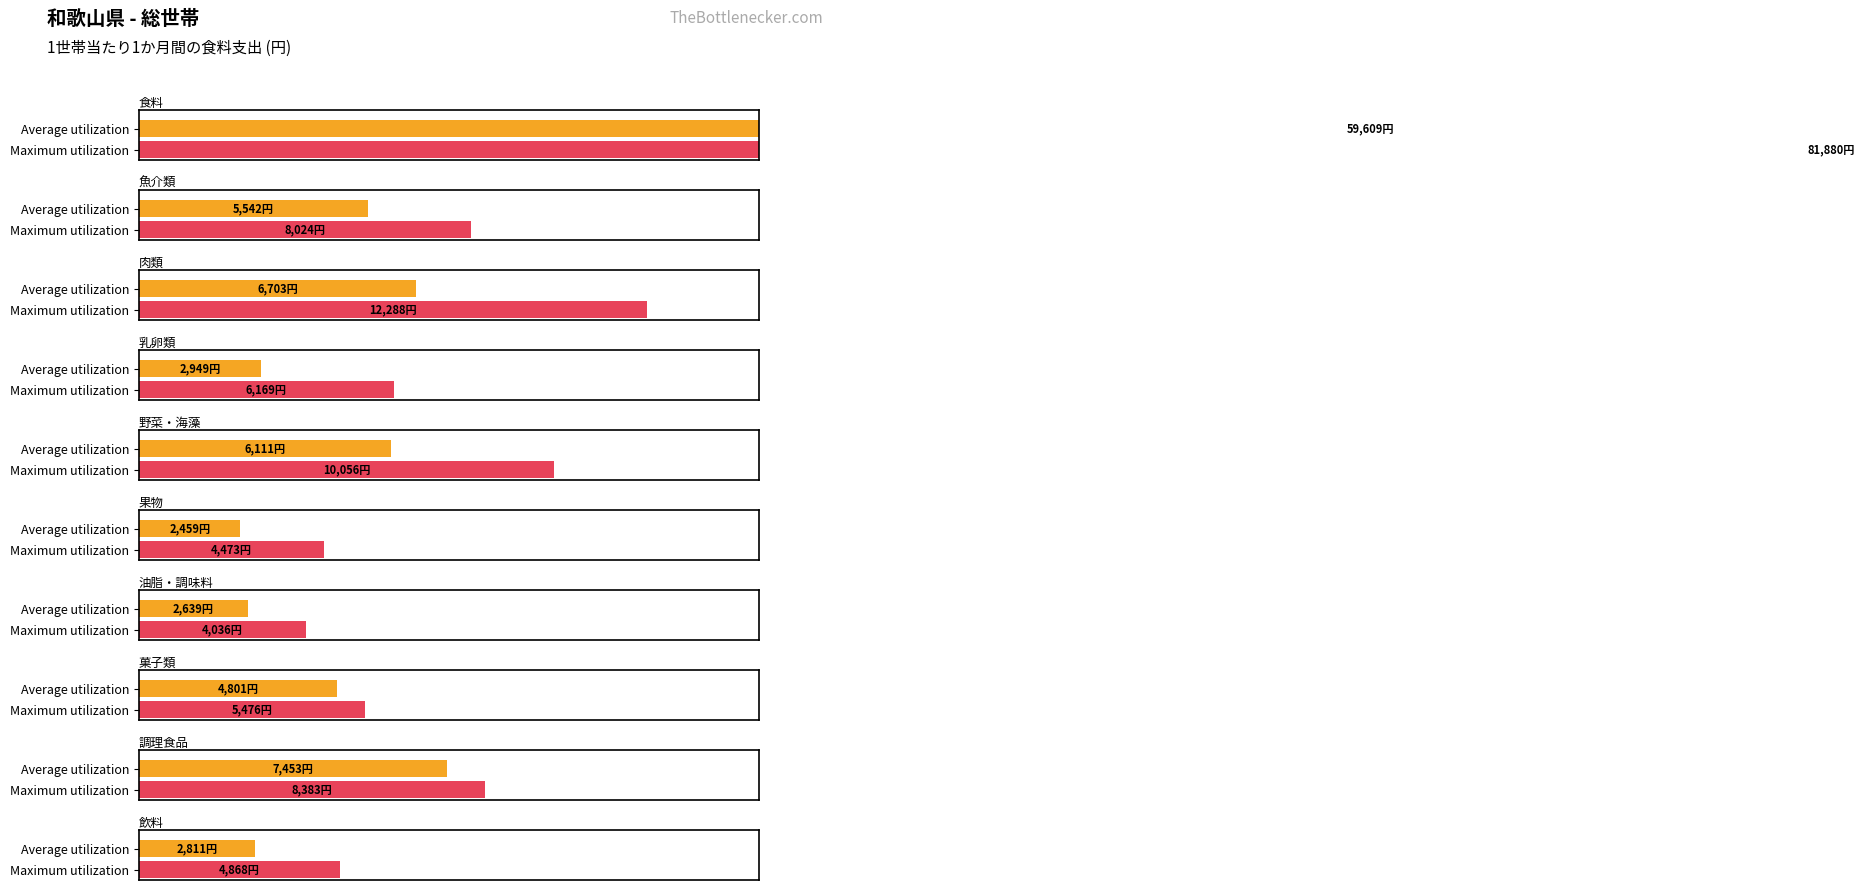

What position from the left is 魚介類?

2